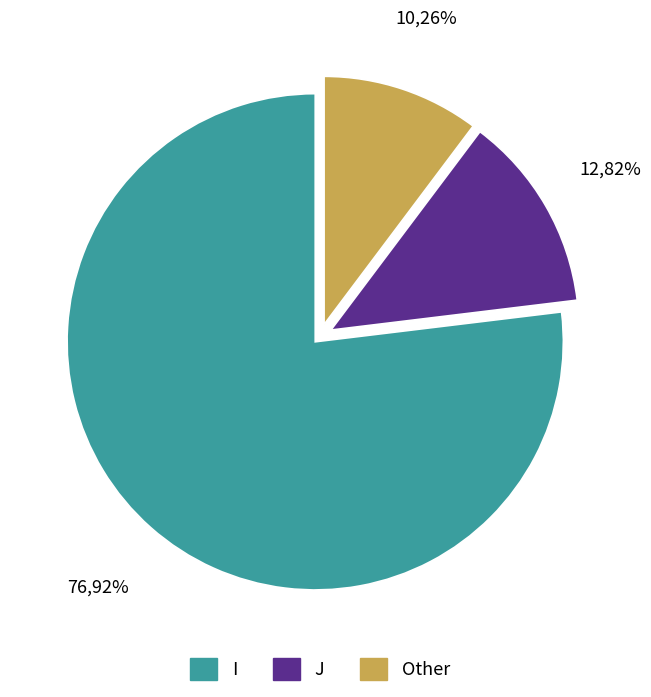

Combined, do I and Other account for over 50%?

Yes